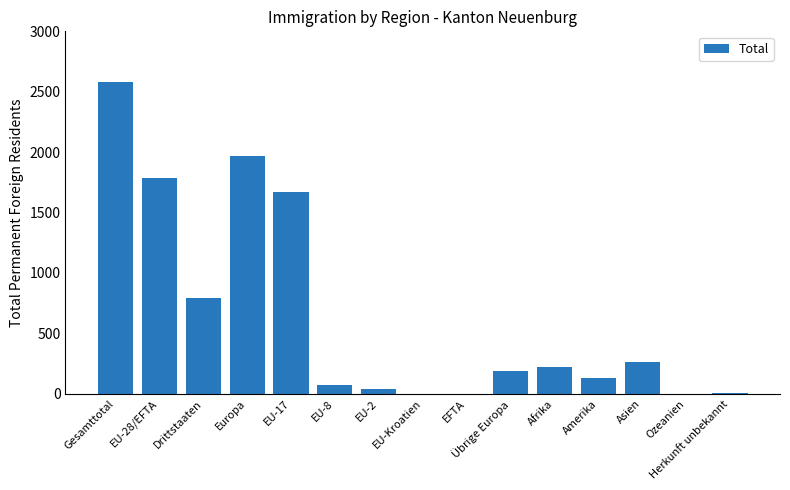

What is the greatest value displayed?

2578